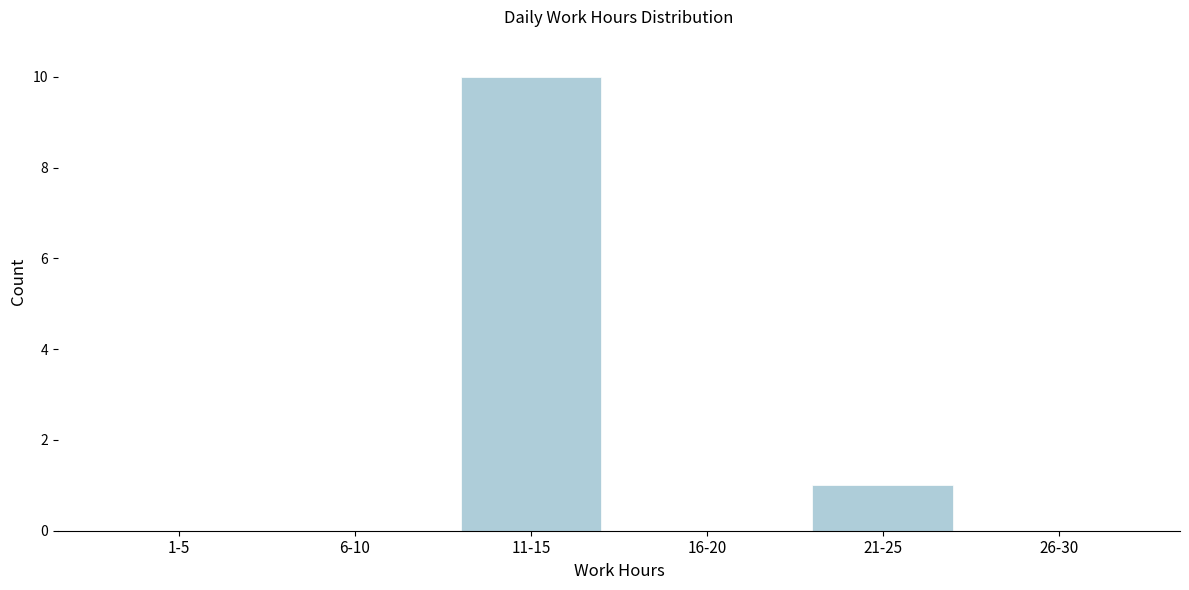

Reading left to right, transcribe all the data shown in this chart.

1-5=0	6-10=0	11-15=10	16-20=0	21-25=1	26-30=0